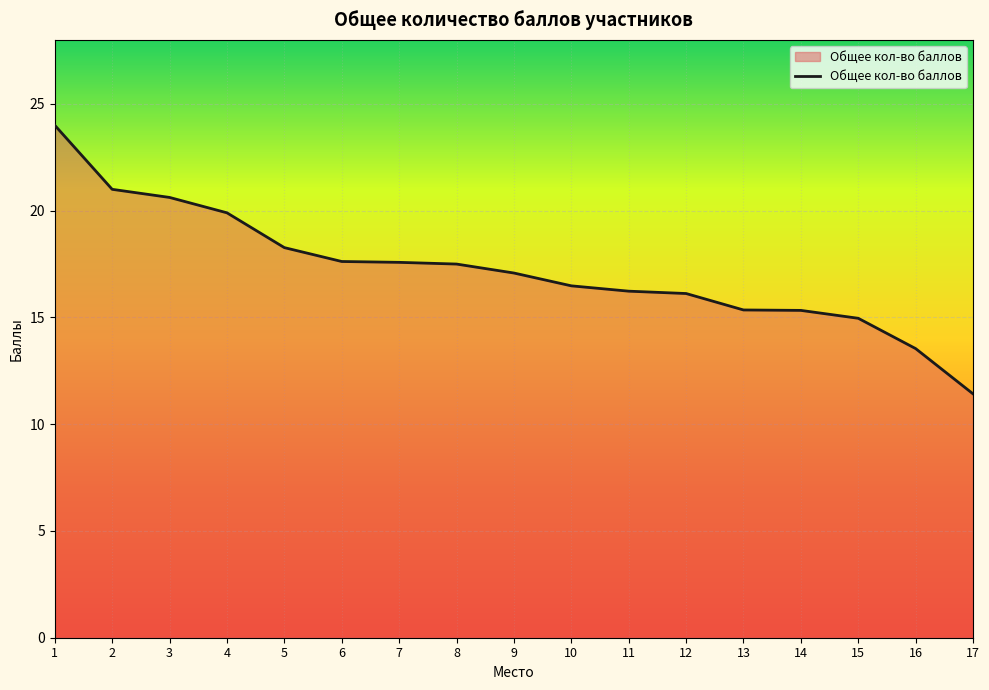

Is it true that the value at 4 is 9.6?

False